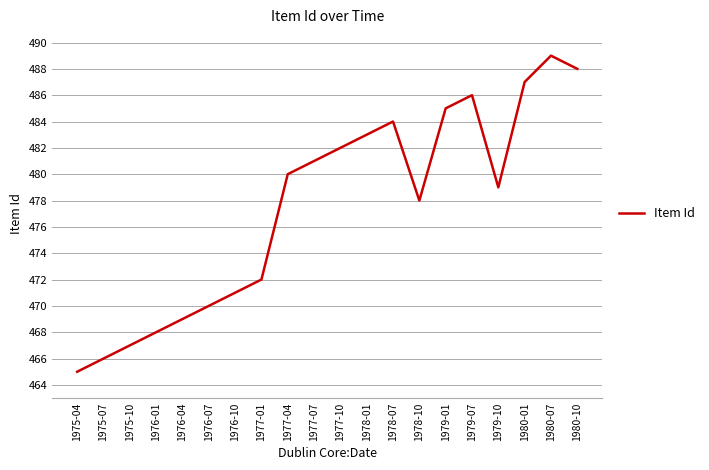

What is the difference between the second highest and second lowest values?

22